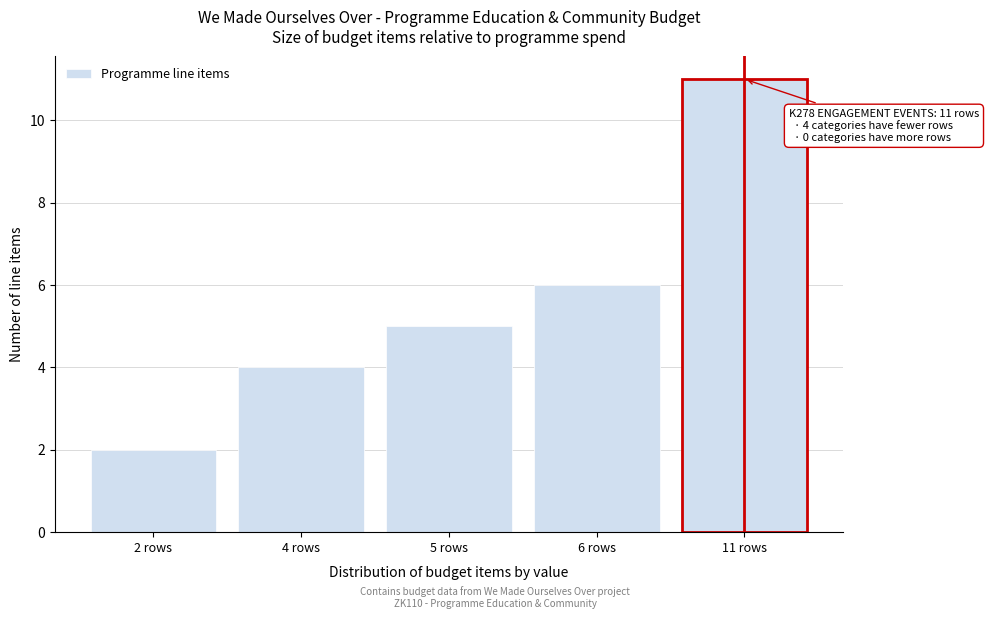

Reading left to right, transcribe all the data shown in this chart.

2 rows=2	4 rows=4	5 rows=5	6 rows=6	11 rows=11